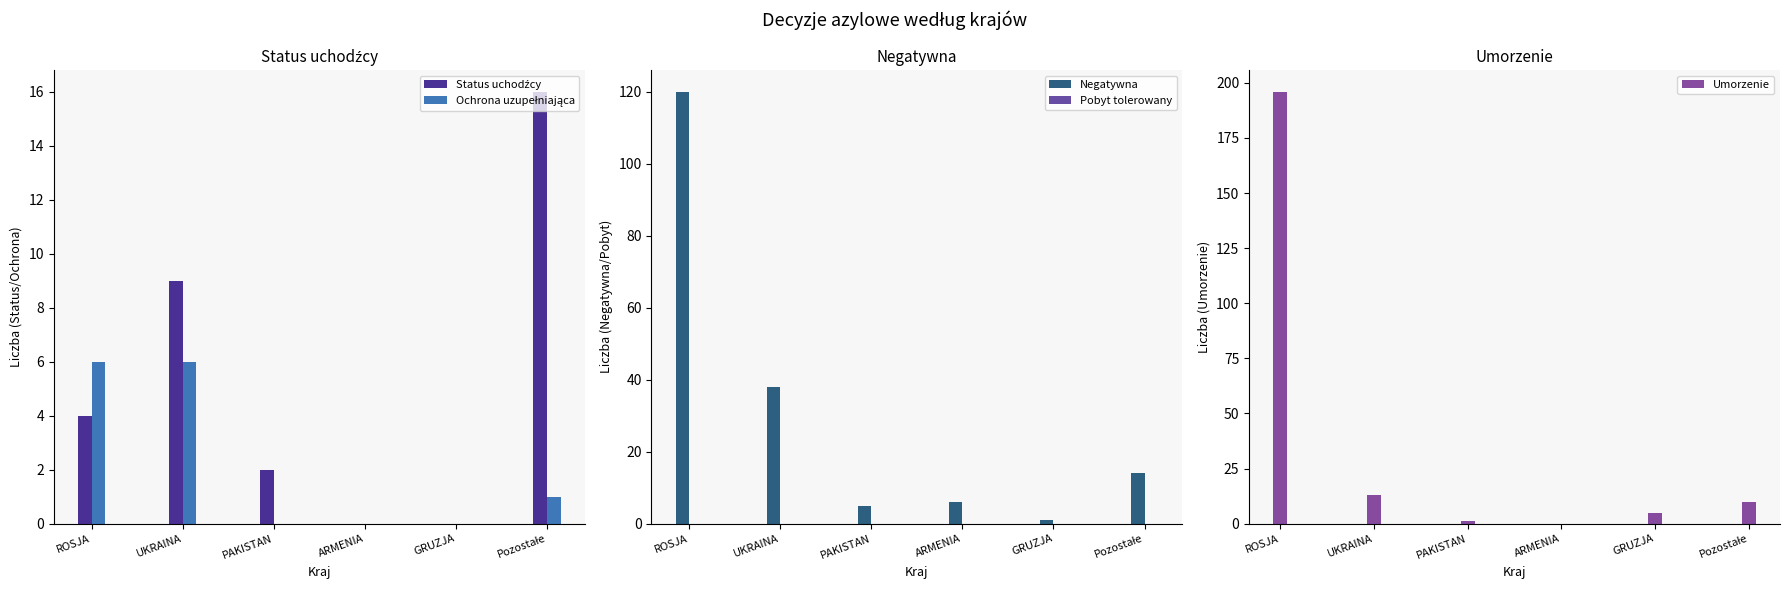

At which label does Ochrona uzupełniająca first exceed 1?

ROSJA